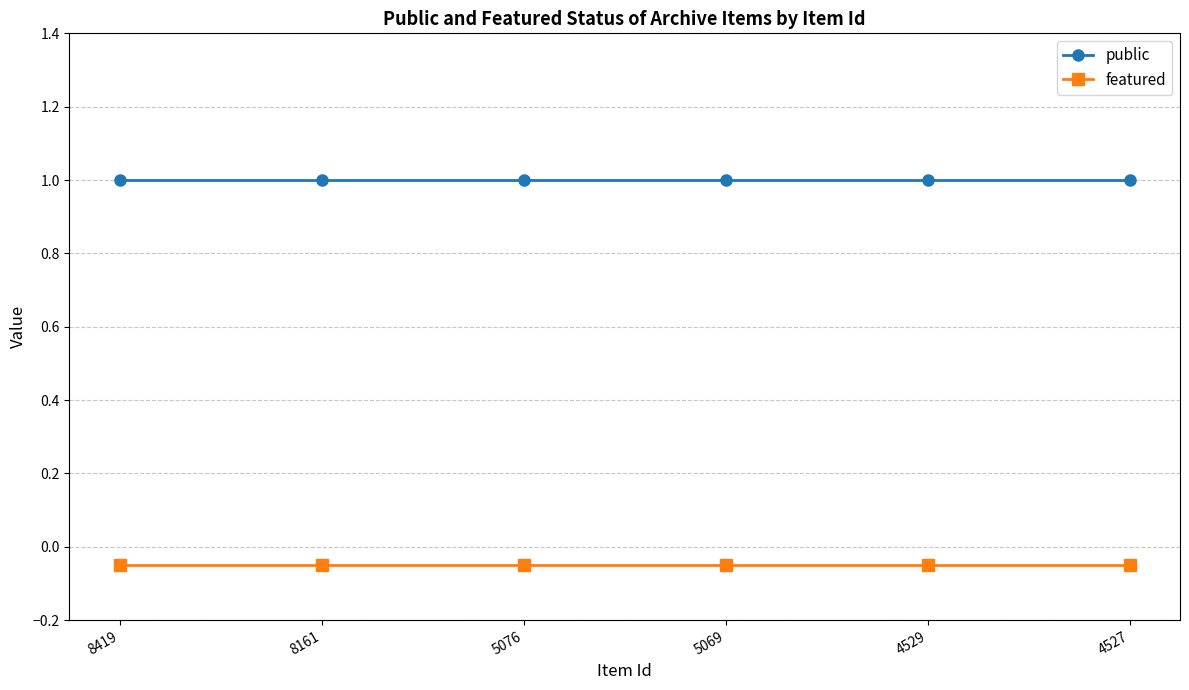

How many lines are shown in the chart?

2